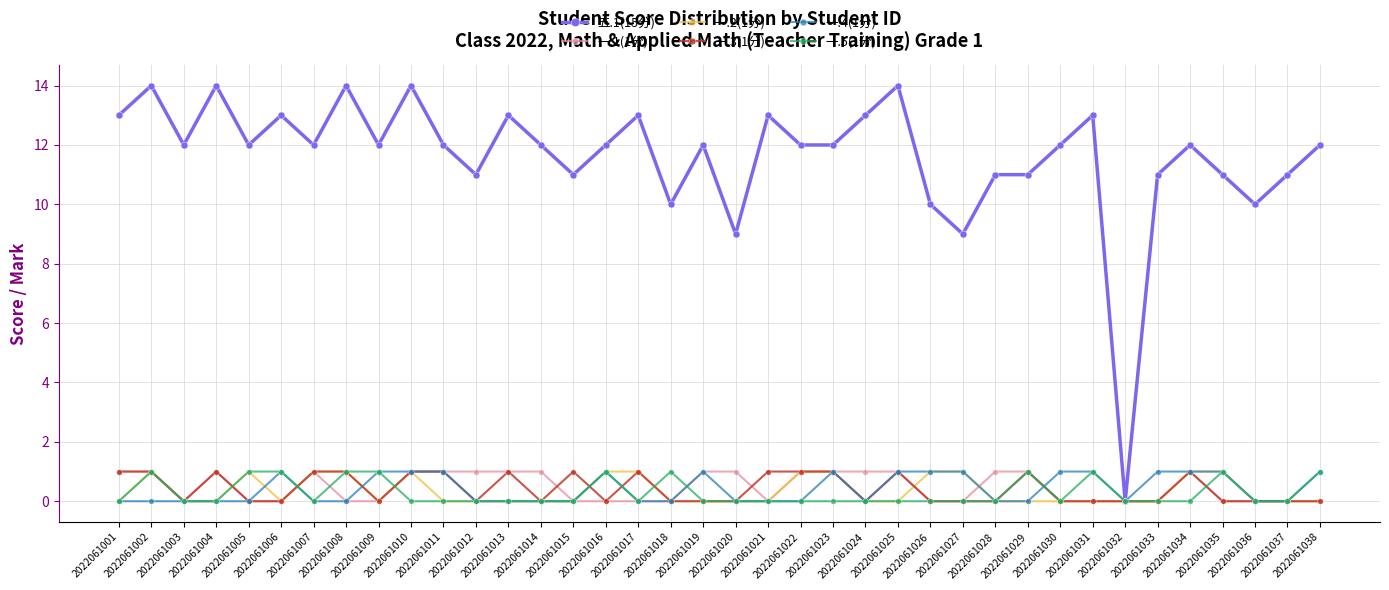

Which series has the largest range (max minus min)?

五.1(15分)